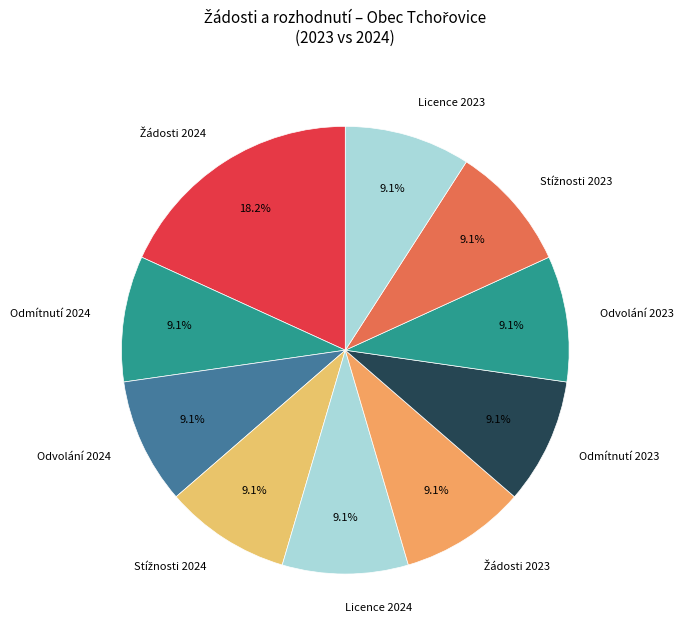

Is there a majority slice in this chart?

No